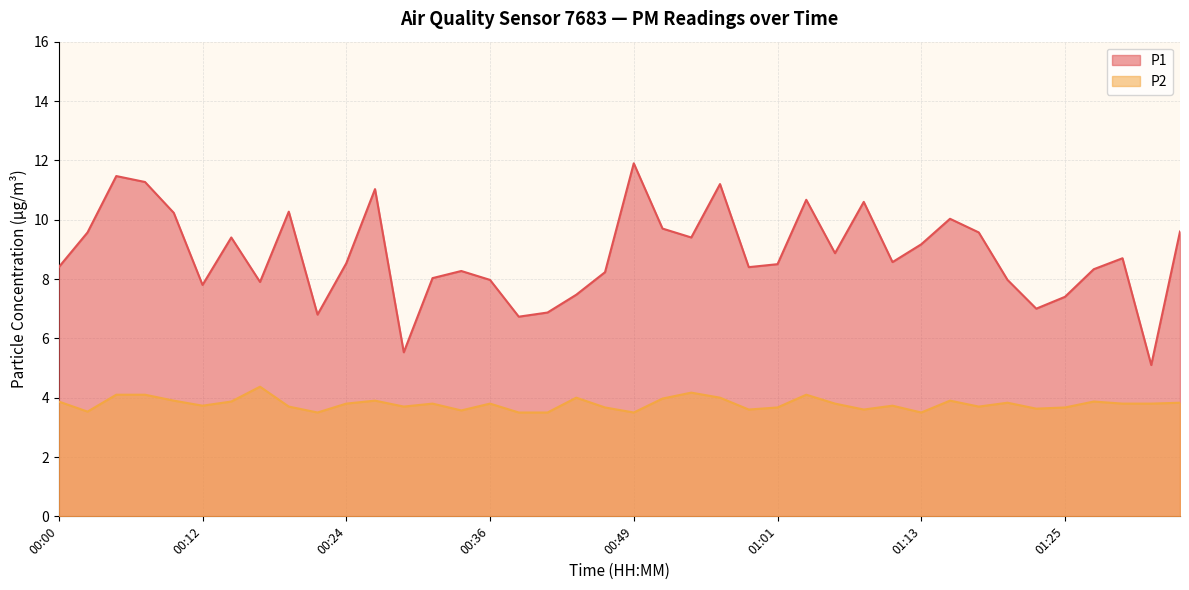

In P2, how many points are lower than both neighbors (excluding endpoints)?

11